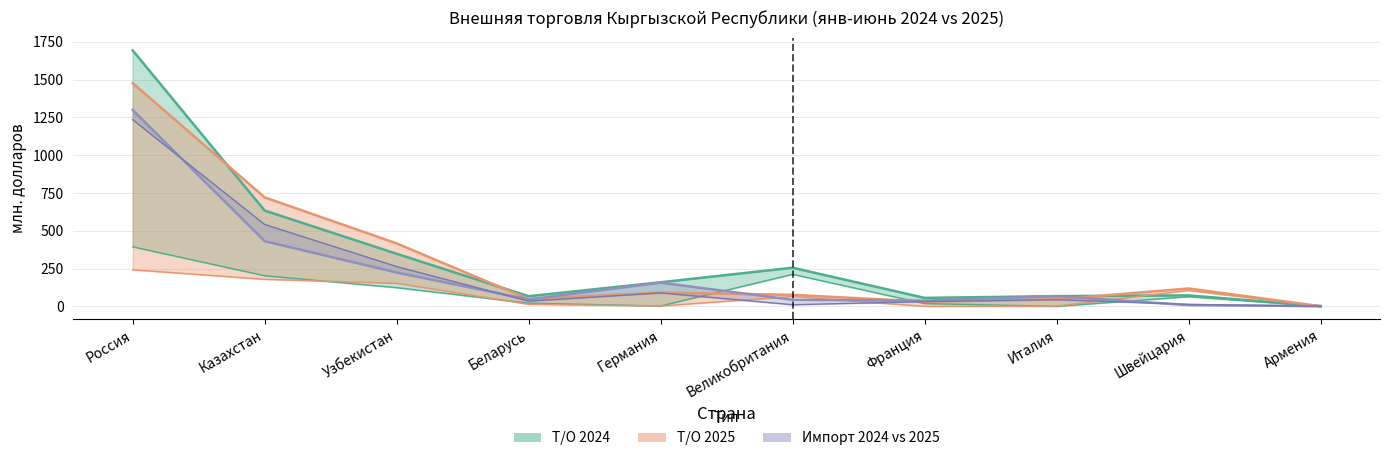

Between Швейцария and Казахстан, which is larger?

Казахстан